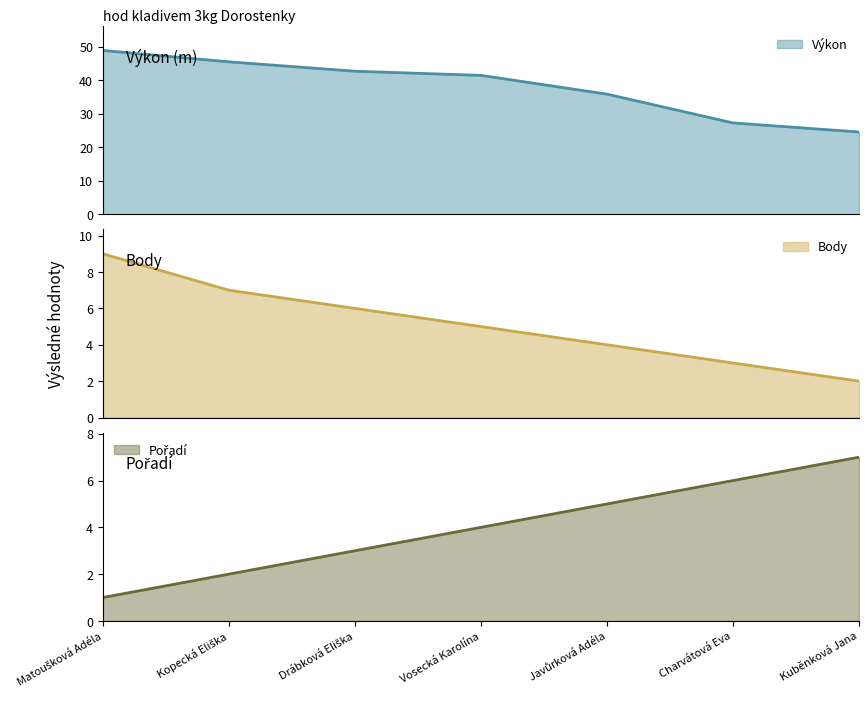

True or false: Body has a value of 3.0 at Charvátová Eva.

True